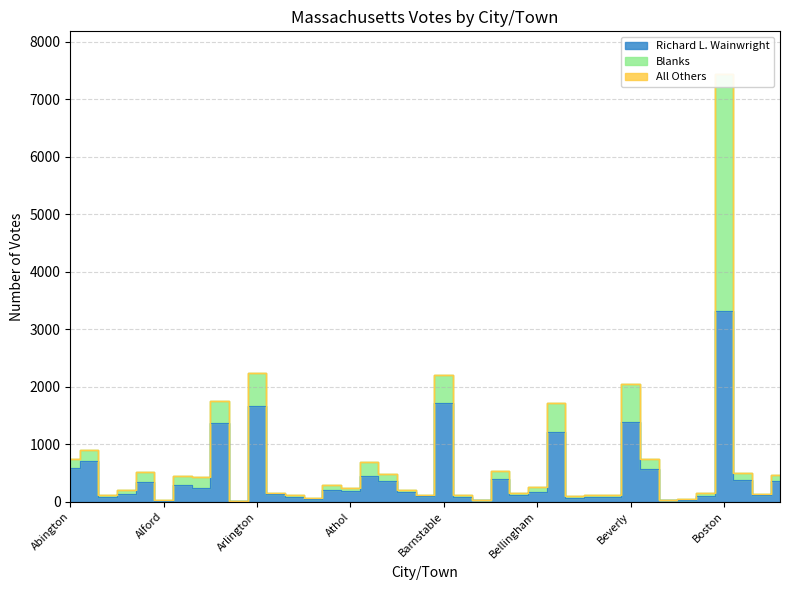

Where is the first local maximum for Blanks?

Acton